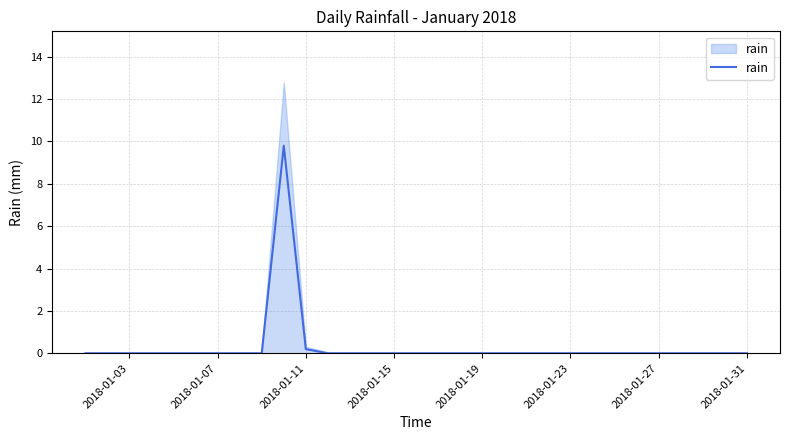

Where is the data nearest to the value 4?

2018-01-11